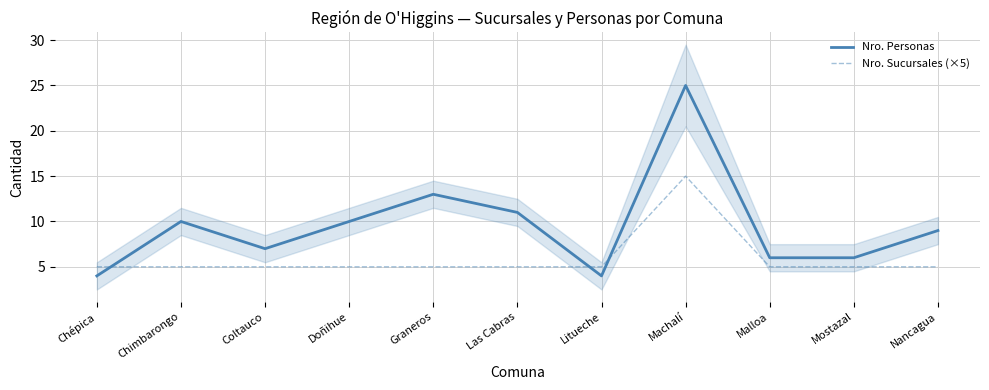

At which category does the chart reach its minimum across all series?

Chépica